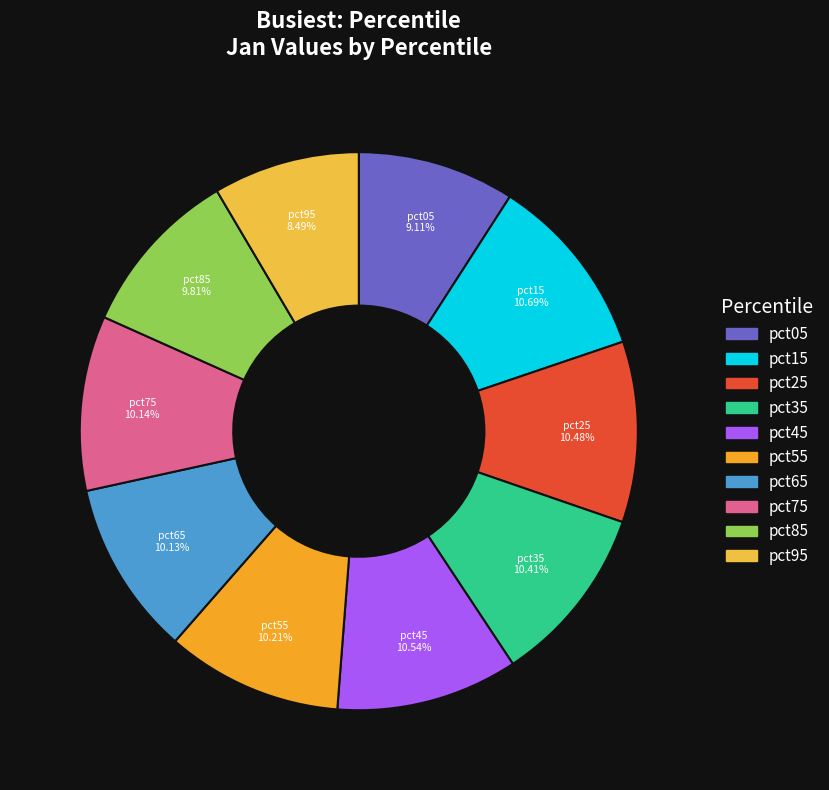

What portion of the pie excludes pct45?

89.5%